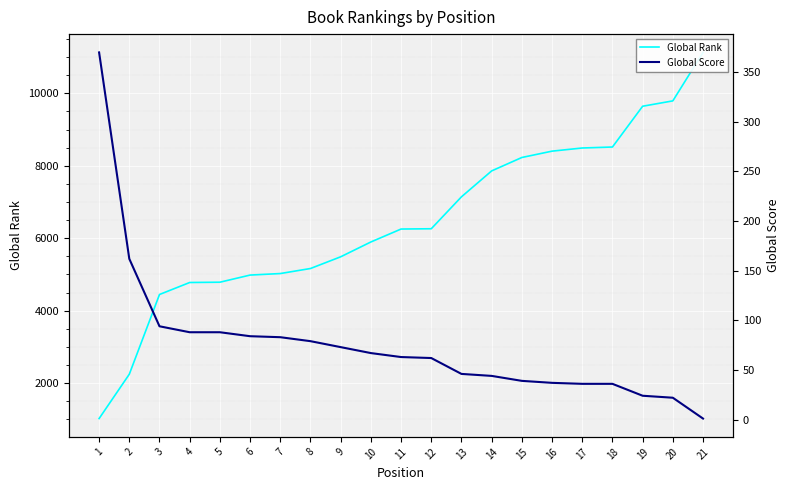

Is it true that Global Score equals 90 at 12?

False